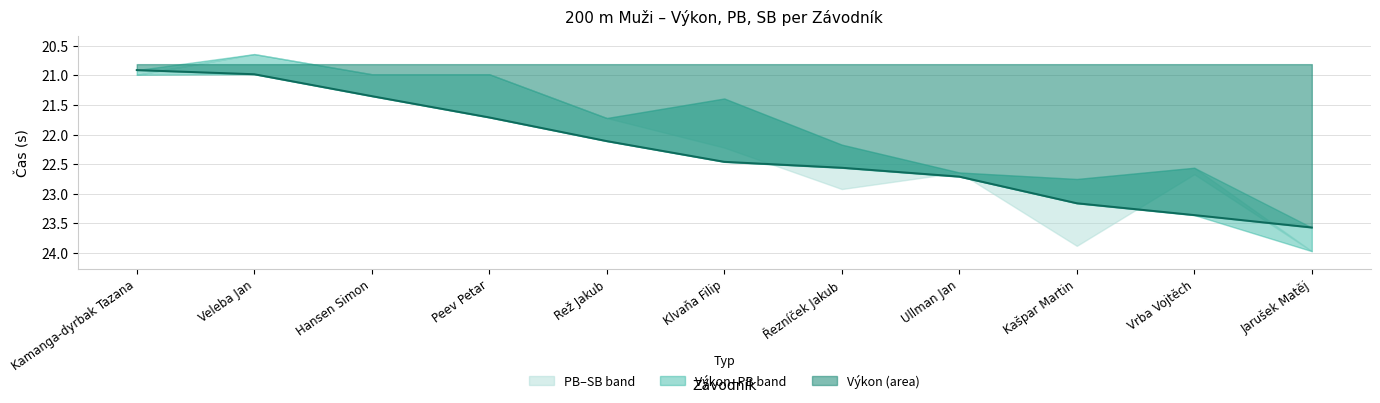

Which series has the largest total across all categories?

Výkon